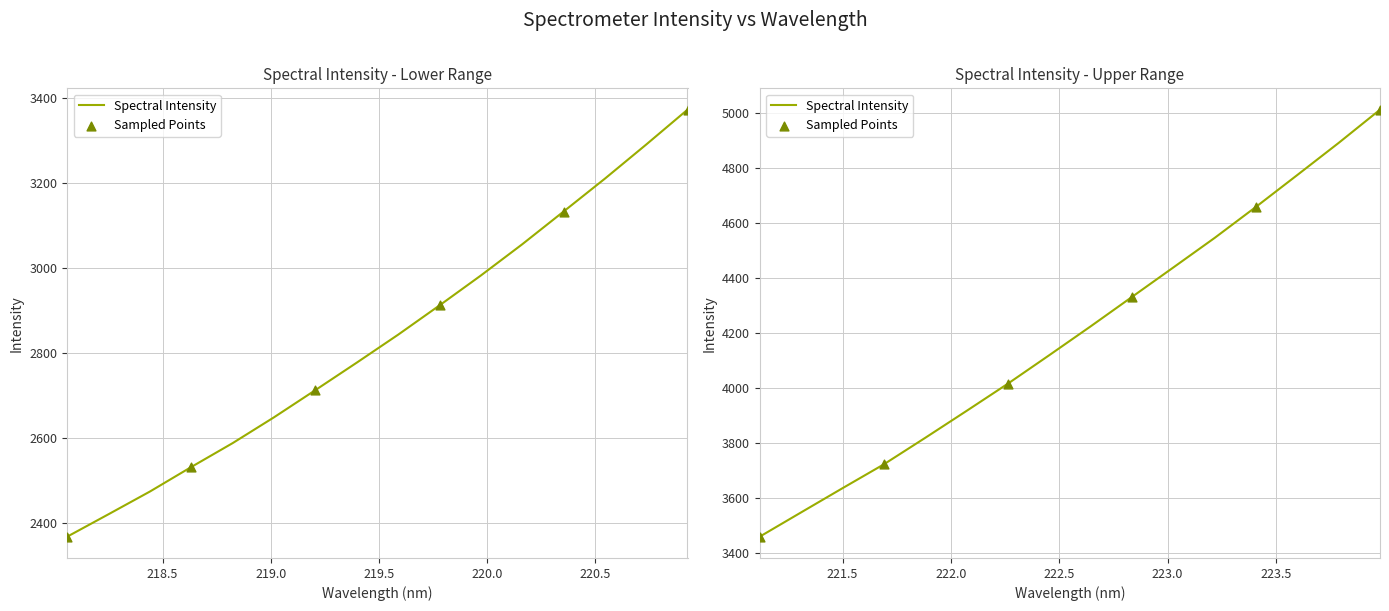

What is the change in value from 219.7801 to 220.9264?

+459.6